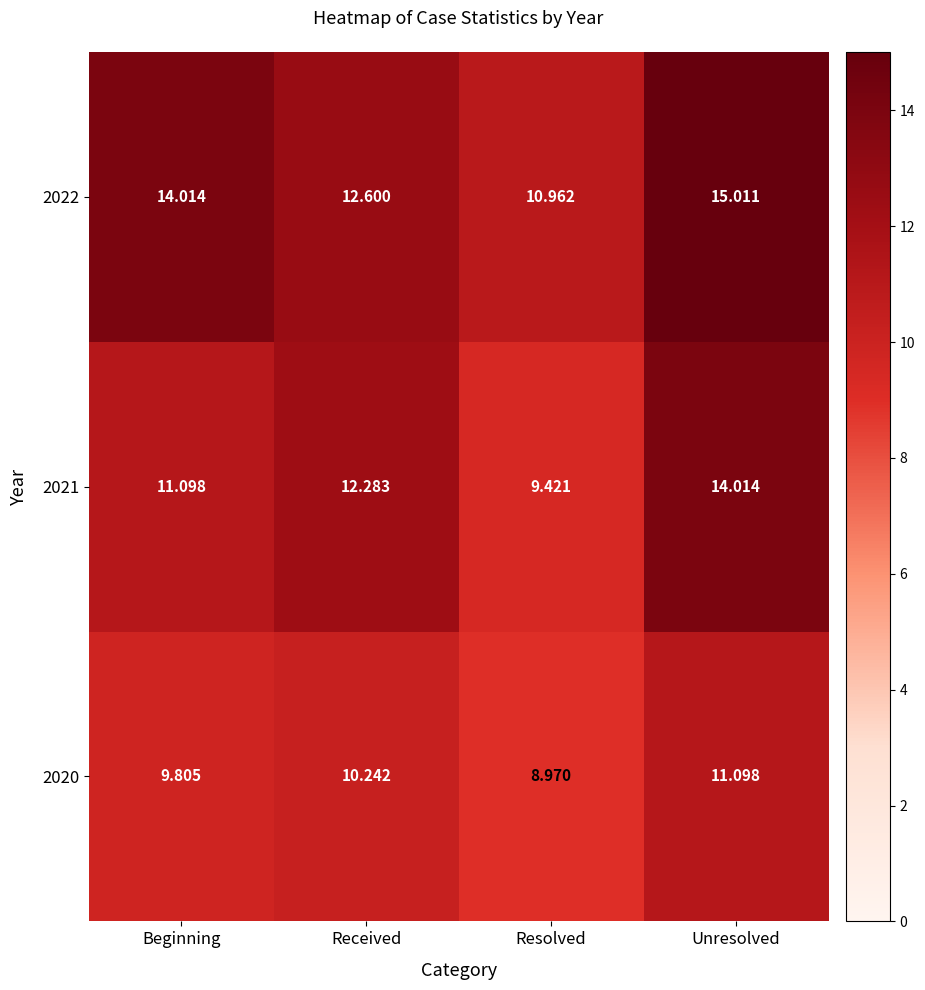

Which category has the lowest value across all series?

Resolved